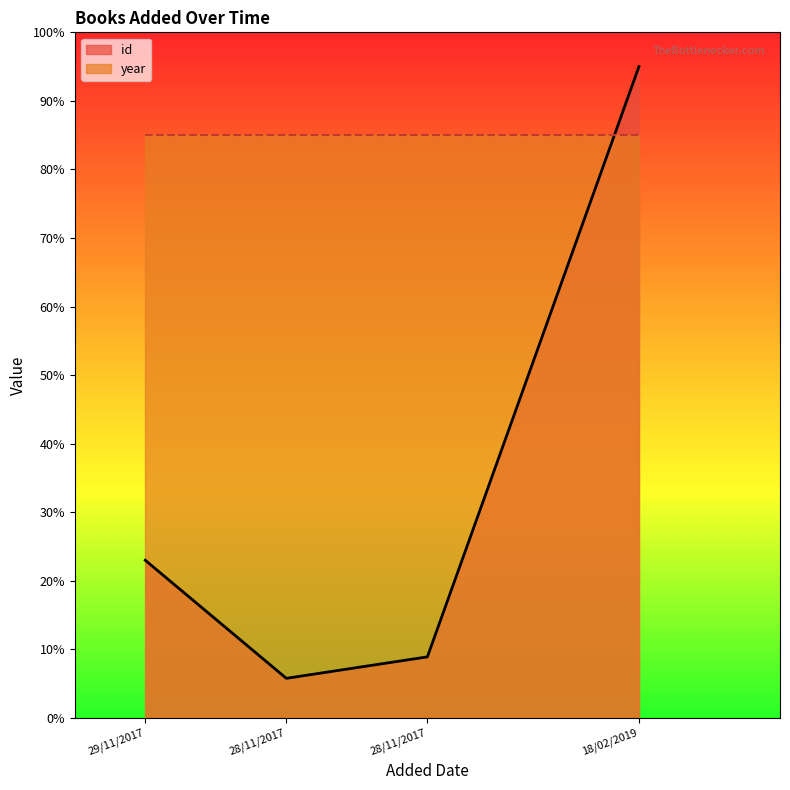

Rank the categories by value from lowest to highest.

28/11/2017, 28/11/2017, 29/11/2017, 18/02/2019